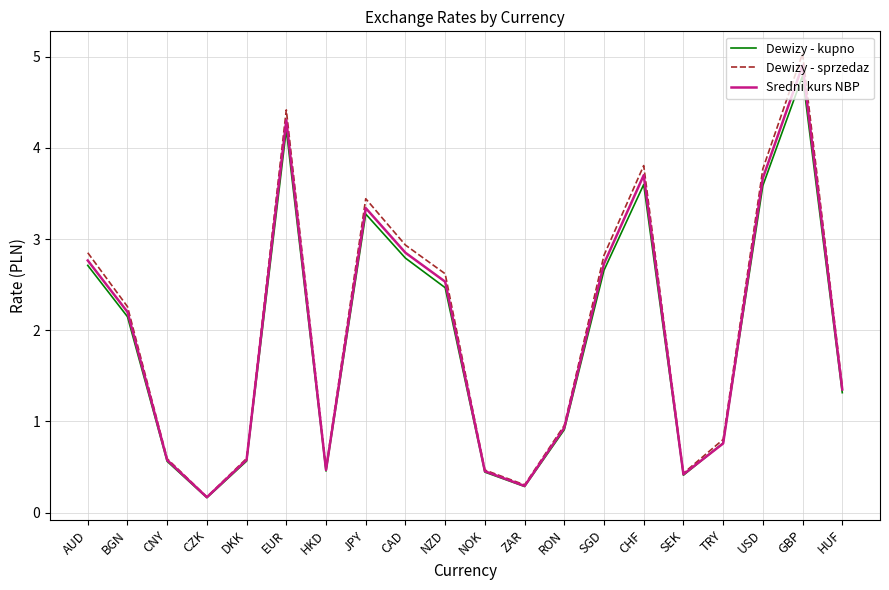

Read the Dewizy - sprzedaz value at TRY.

0.8